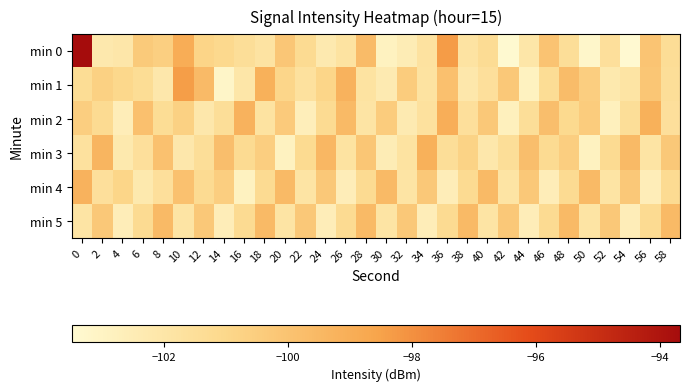

Which series has the widest spread of values?

min 0